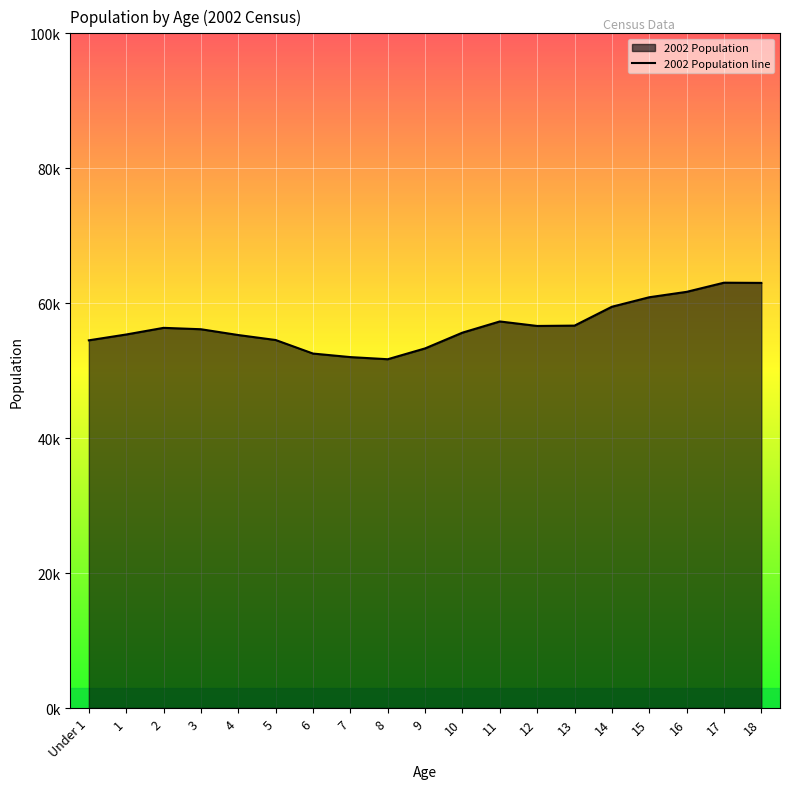

What position from the left is 14?

15